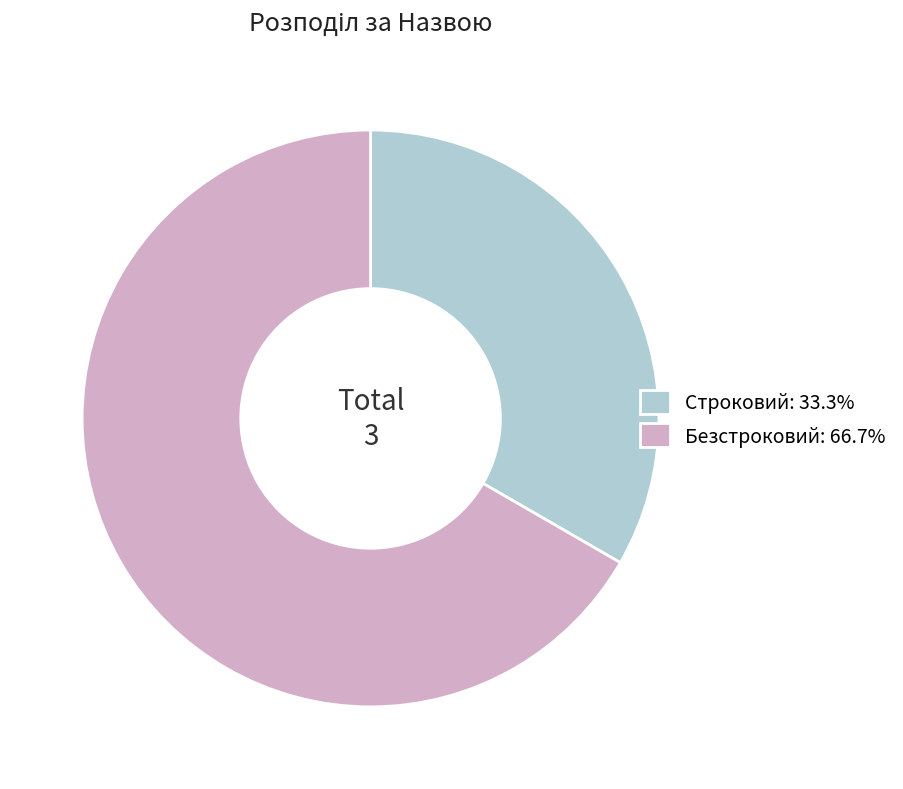

How many segments does this pie chart have?

2